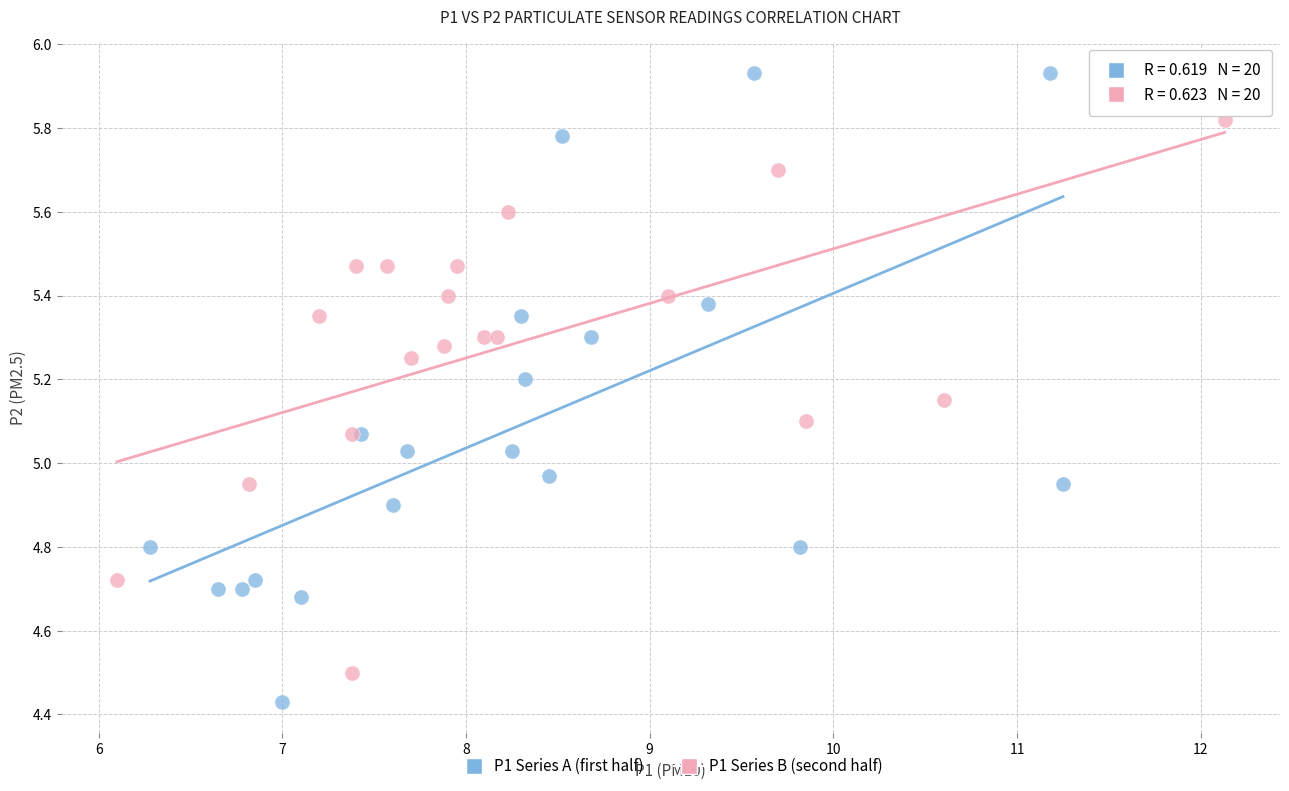

Which series has the widest spread of Y values?

P1 Series A (first half)